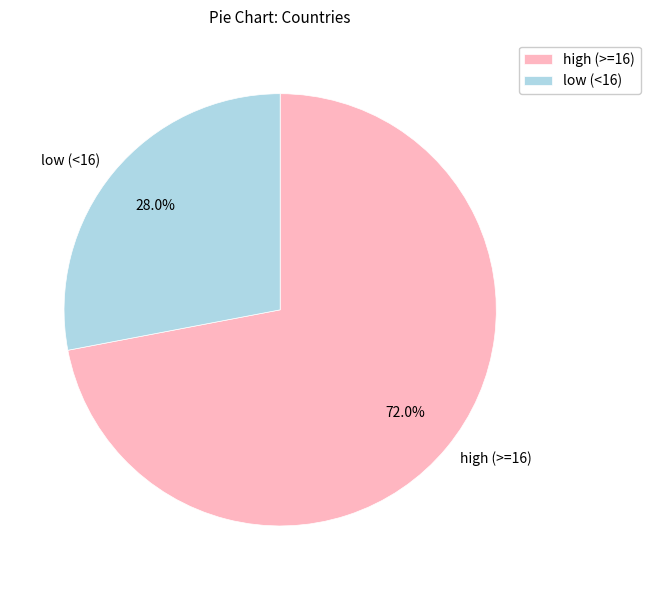

Approximately how many times larger is the value at low (<16) compared to high (>=16)?

0.4